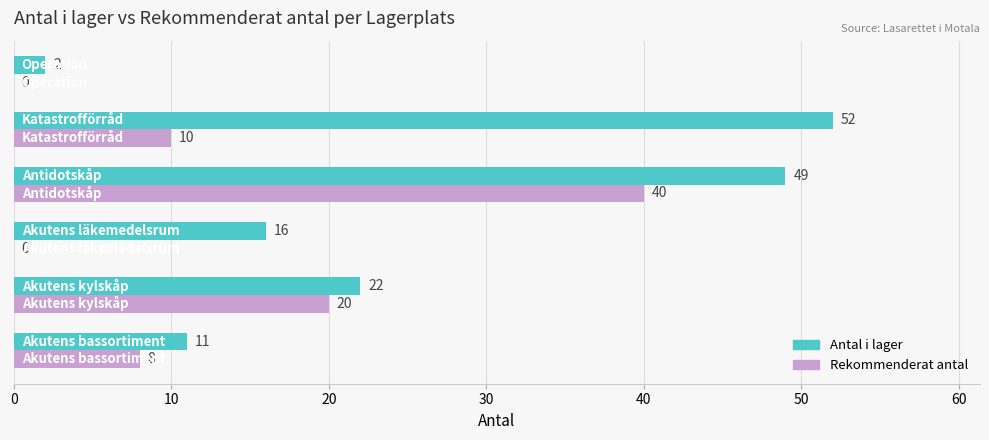

What is the greatest value displayed?

52